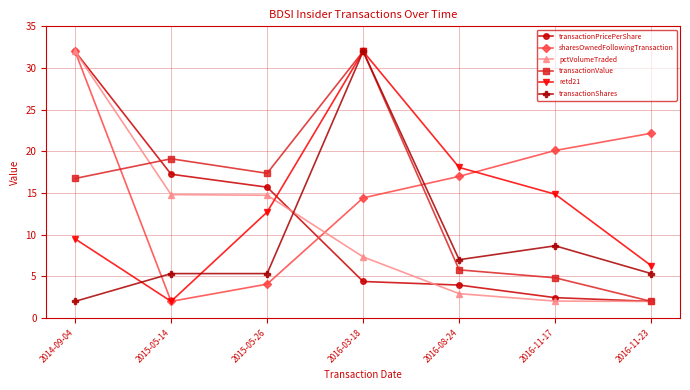

List the labels in order of retd21 value, smallest first.

2015-05-14, 2016-11-23, 2014-09-04, 2015-05-26, 2016-11-17, 2016-08-24, 2016-03-18